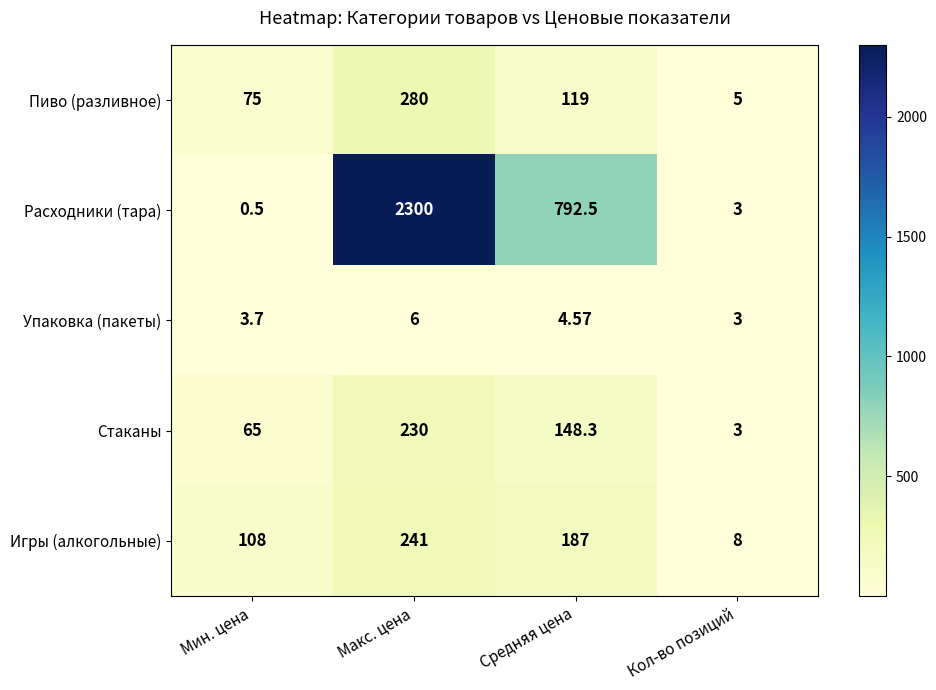

At Мин. цена, list the series in order from smallest to largest.

Расходники (тара), Упаковка (пакеты), Стаканы, Пиво (разливное), Игры (алкогольные)